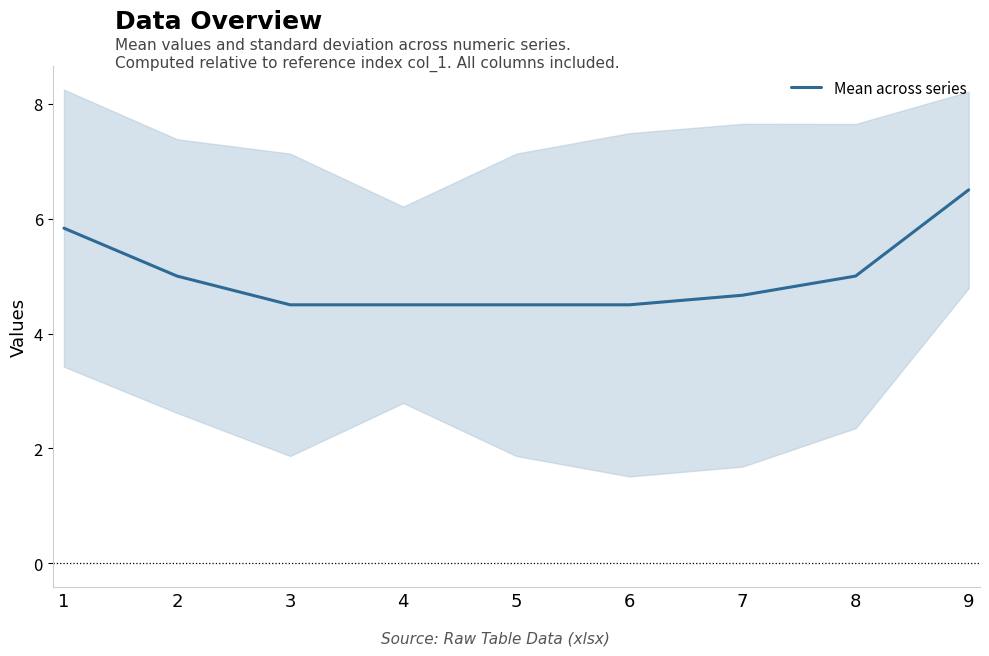

True or false: there are more than 2 points higher than both neighbors.

False